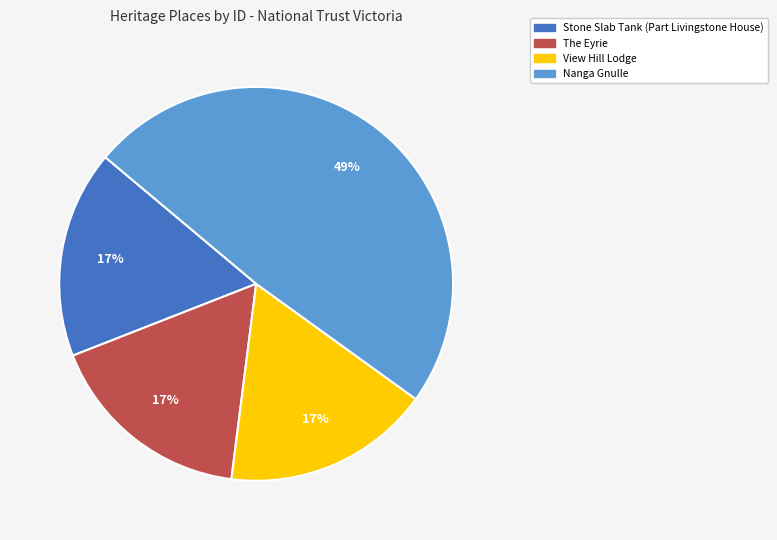

Which slice is the largest?

Nanga Gnulle